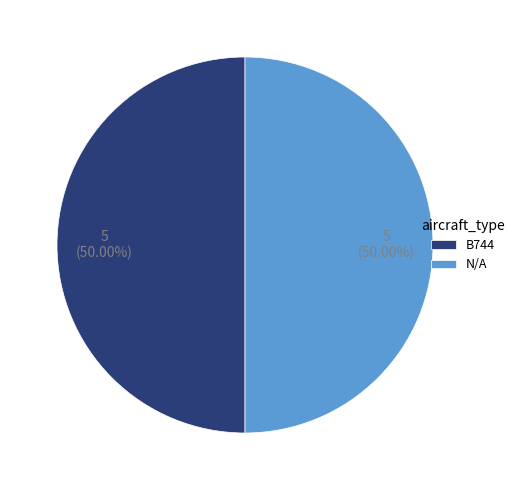

What is the ratio of the value at N/A to the value at B744?

1.0